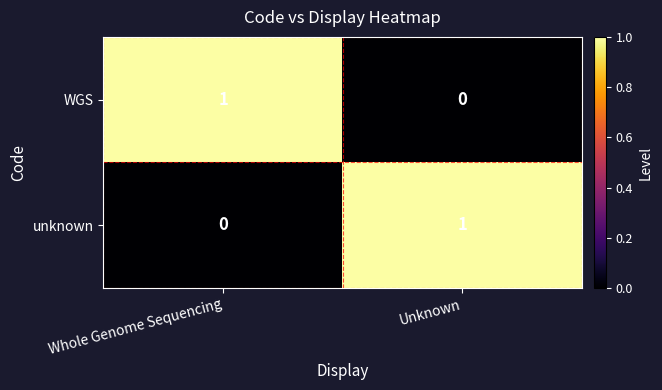

What is the difference between the highest and lowest values at Whole Genome Sequencing?

1